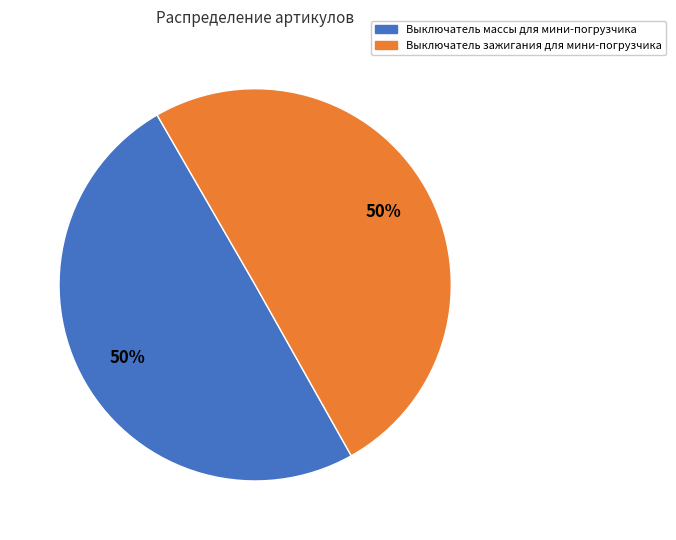

Approximately how many times larger is the value at Выключатель зажигания для мини-погрузчика compared to Выключатель массы для мини-погрузчика?

1.0